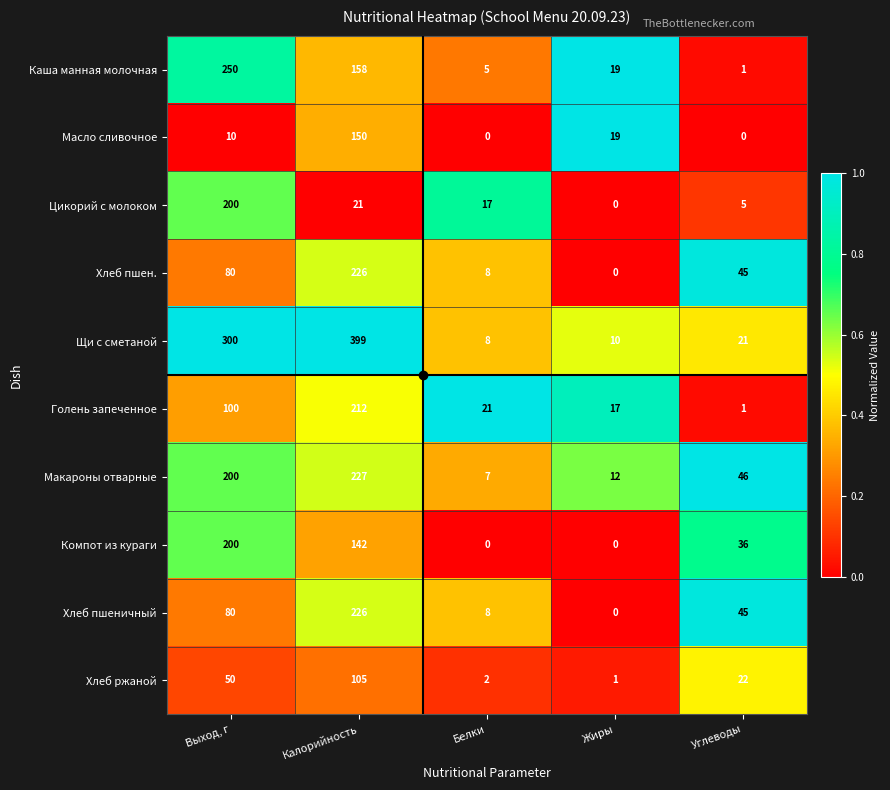

What is the spread (max minus min) of values at Калорийность?

378